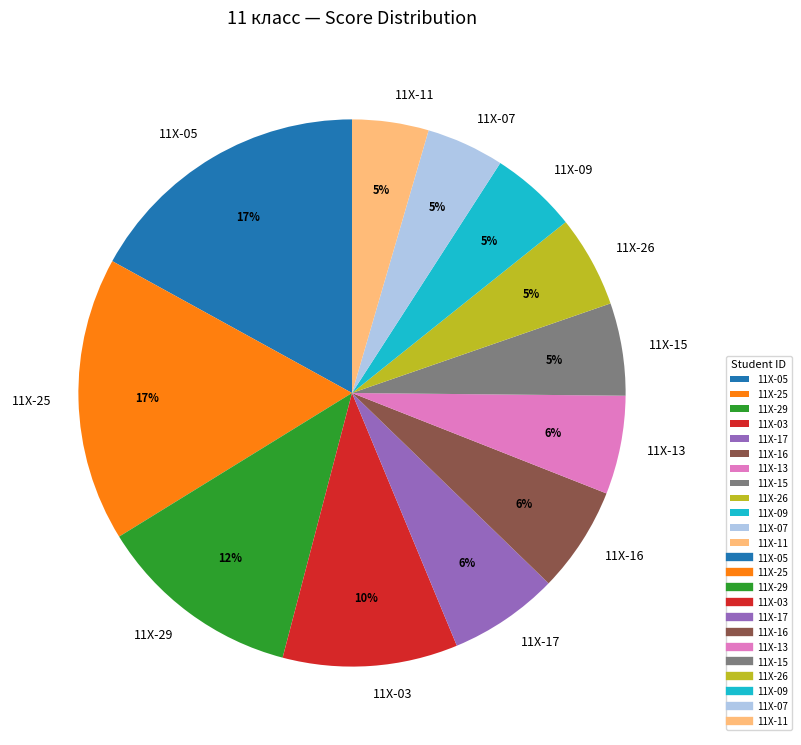

To the nearest percent, what portion does 11Х-26 represent?

5%